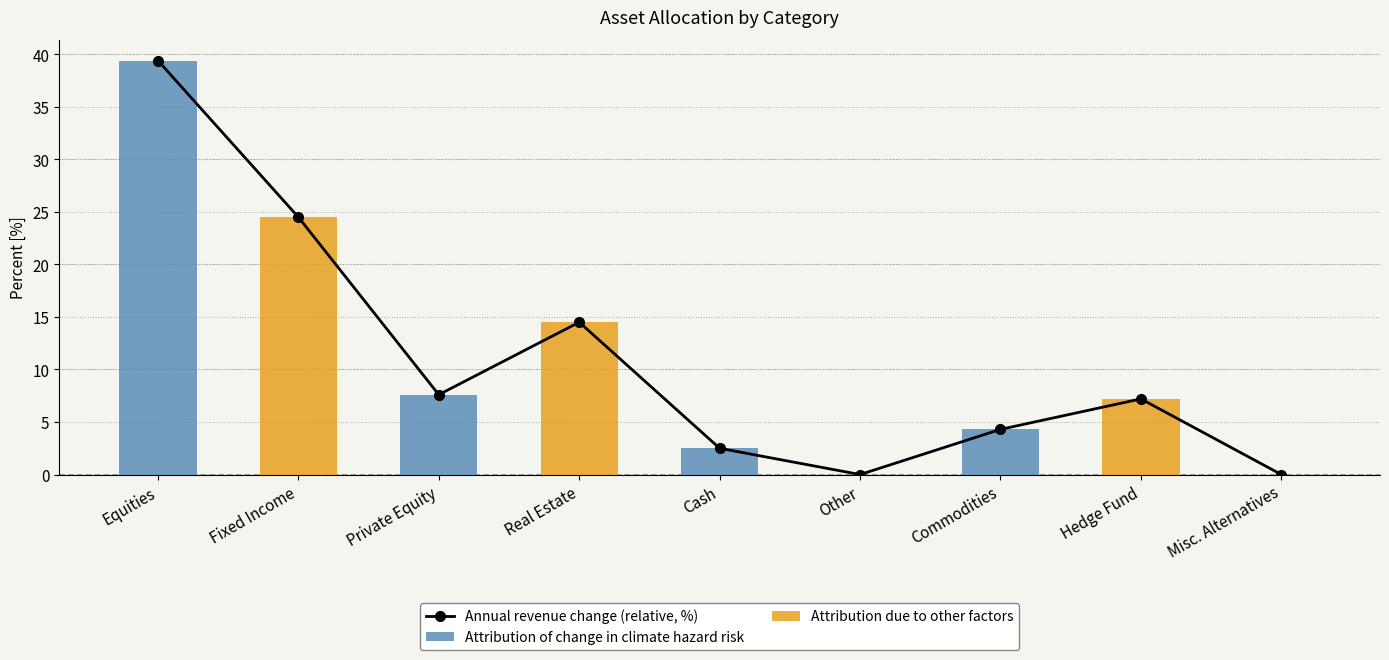

The value at Private Equity is 5.0. True or false?

False